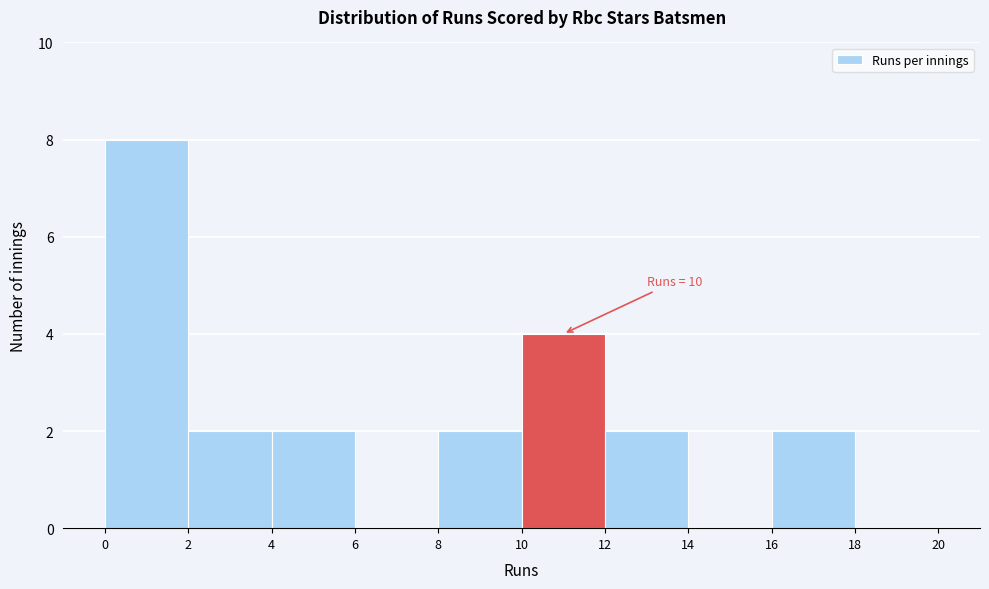

Which range on the x-axis has the tallest bar?

0 to 2